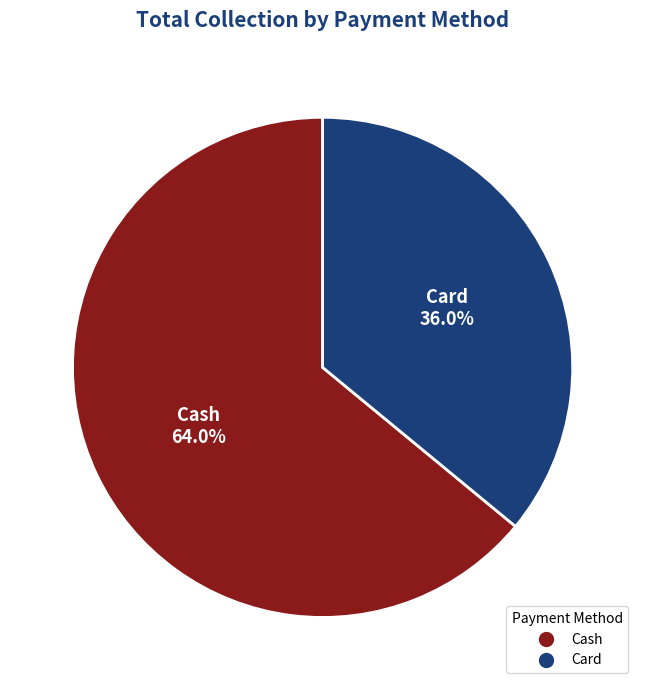

Is it true that Card is 29% of the pie?

False